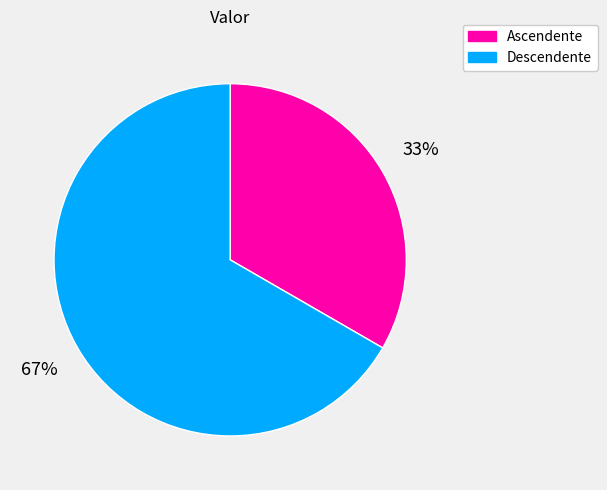

How many segments does this pie chart have?

2